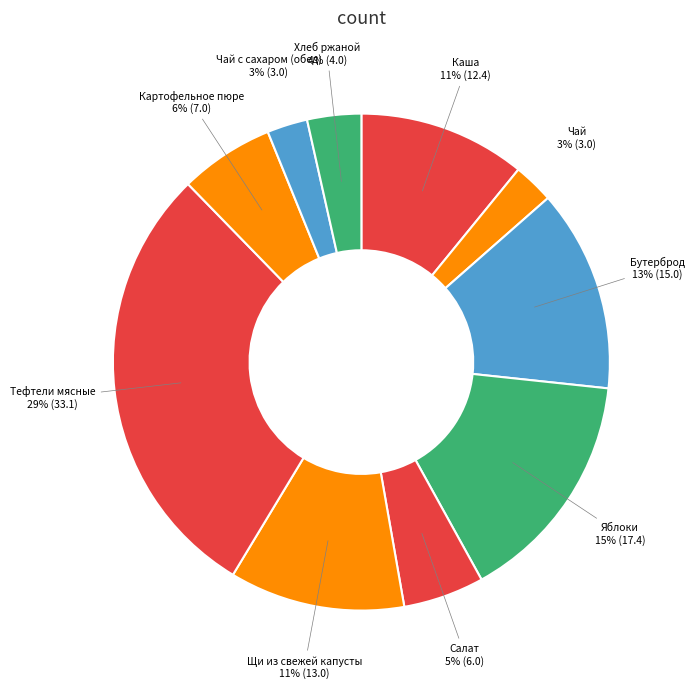

What is the largest slice in the pie chart?

Тефтели мясные